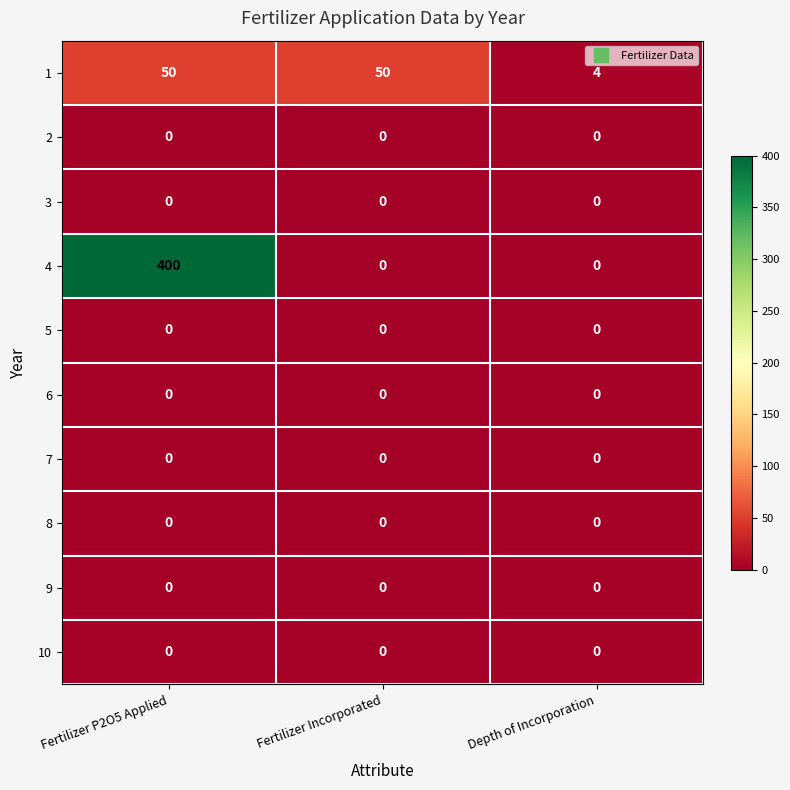

Reading left to right, transcribe all the data shown in this chart.

1: Fertilizer P2O5 Applied=50	Fertilizer Incorporated=50	Depth of Incorporation=4
2: Fertilizer P2O5 Applied=0	Fertilizer Incorporated=0	Depth of Incorporation=0
3: Fertilizer P2O5 Applied=0	Fertilizer Incorporated=0	Depth of Incorporation=0
4: Fertilizer P2O5 Applied=400	Fertilizer Incorporated=0	Depth of Incorporation=0
5: Fertilizer P2O5 Applied=0	Fertilizer Incorporated=0	Depth of Incorporation=0
6: Fertilizer P2O5 Applied=0	Fertilizer Incorporated=0	Depth of Incorporation=0
7: Fertilizer P2O5 Applied=0	Fertilizer Incorporated=0	Depth of Incorporation=0
8: Fertilizer P2O5 Applied=0	Fertilizer Incorporated=0	Depth of Incorporation=0
9: Fertilizer P2O5 Applied=0	Fertilizer Incorporated=0	Depth of Incorporation=0
10: Fertilizer P2O5 Applied=0	Fertilizer Incorporated=0	Depth of Incorporation=0